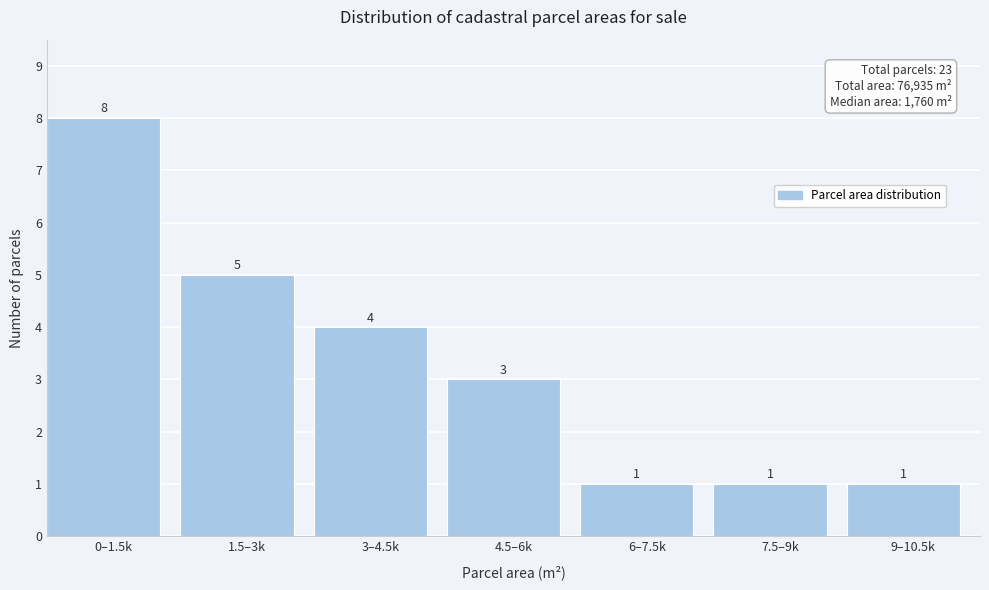

Reading right to left, what are all the values shown in this chart?

9–10.5k=1	7.5–9k=1	6–7.5k=1	4.5–6k=3	3–4.5k=4	1.5–3k=5	0–1.5k=8